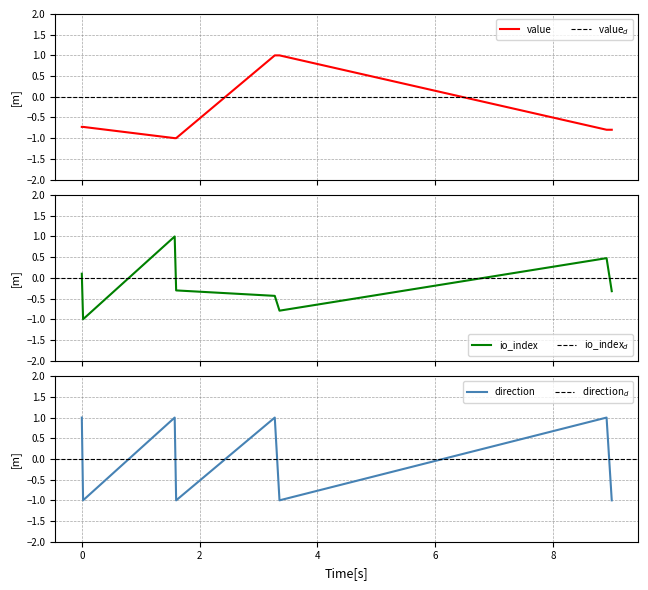

How many data points in value are above 0?

2